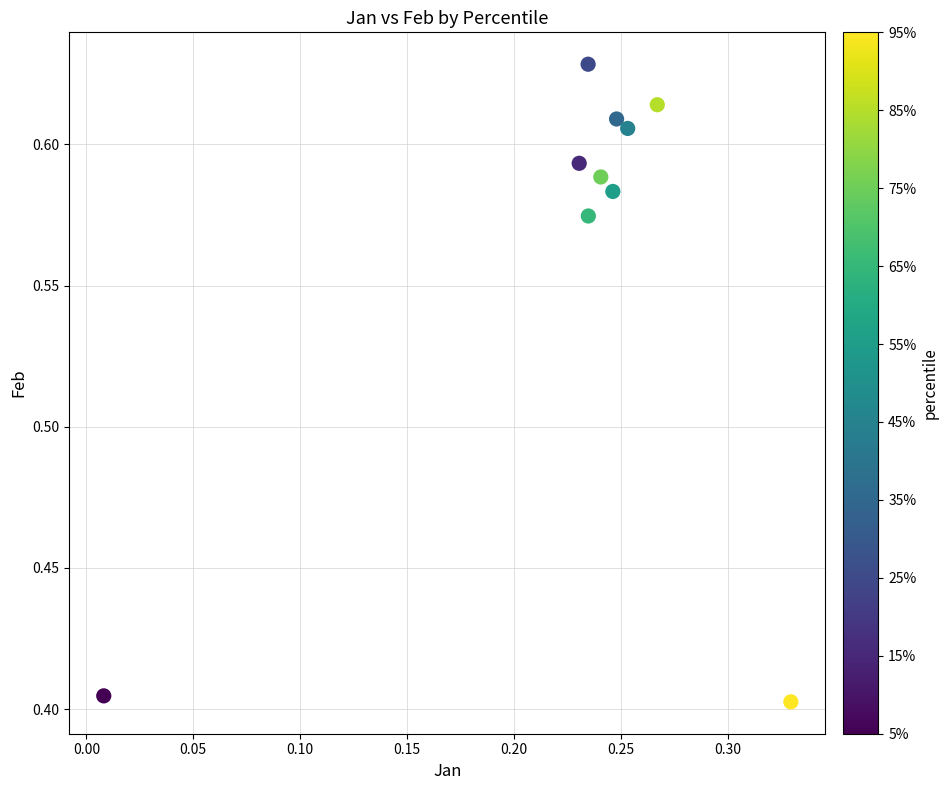

What is the range of X values (max minus min)?

0.3